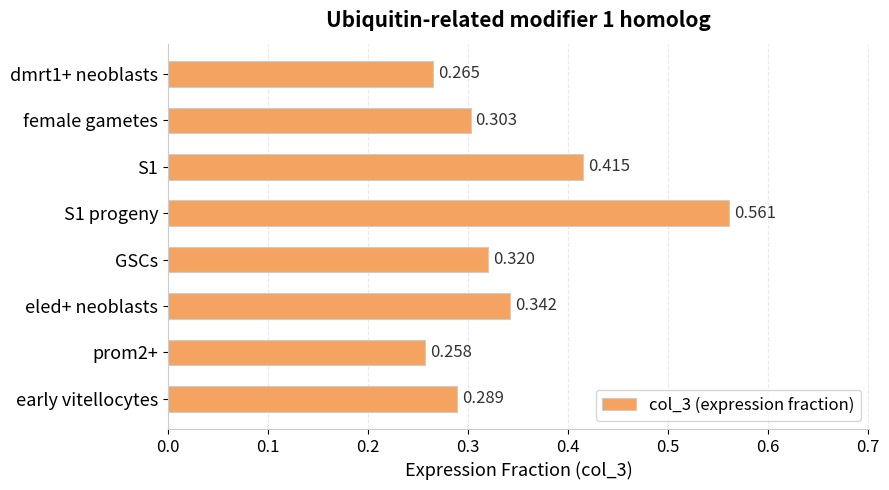

Between early vitellocytes and GSCs, which is larger?

GSCs